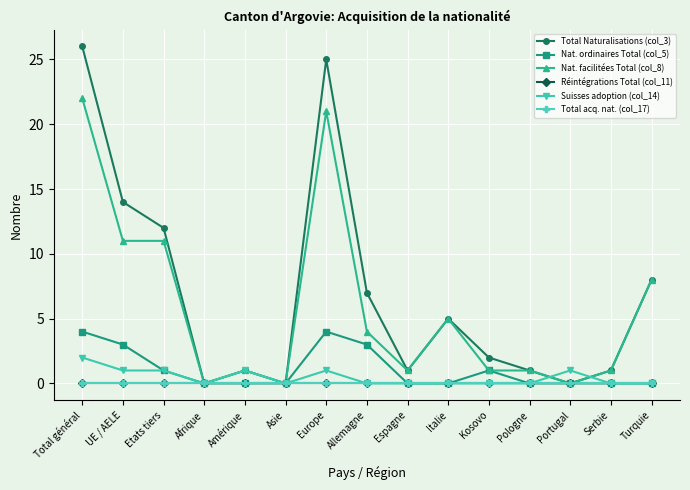

How many lines are shown in the chart?

6